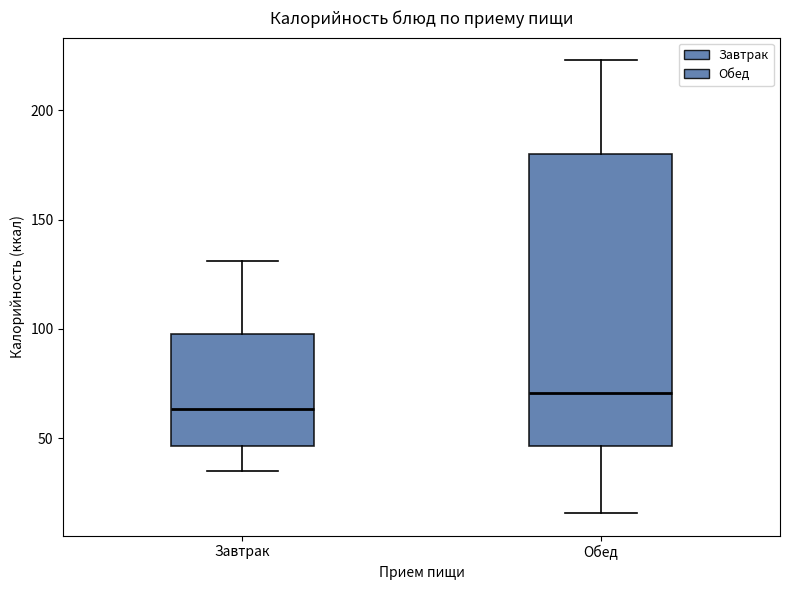

Which box's median line is the highest?

Обед